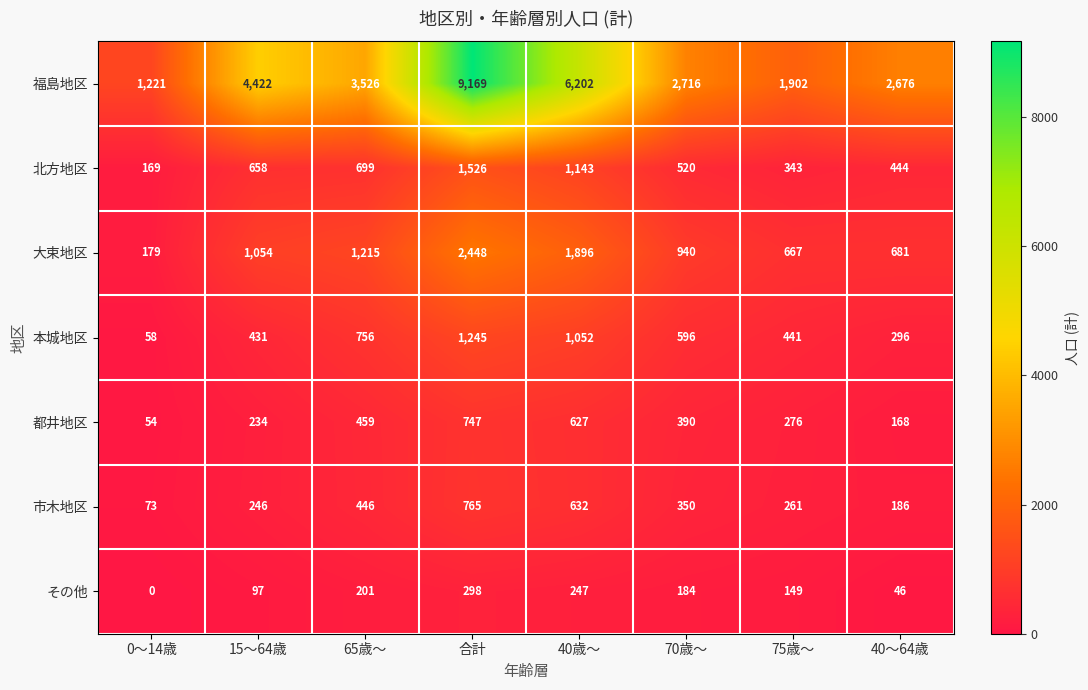

List the series in order of their peak value, lowest first.

その他, 都井地区, 市木地区, 本城地区, 北方地区, 大束地区, 福島地区